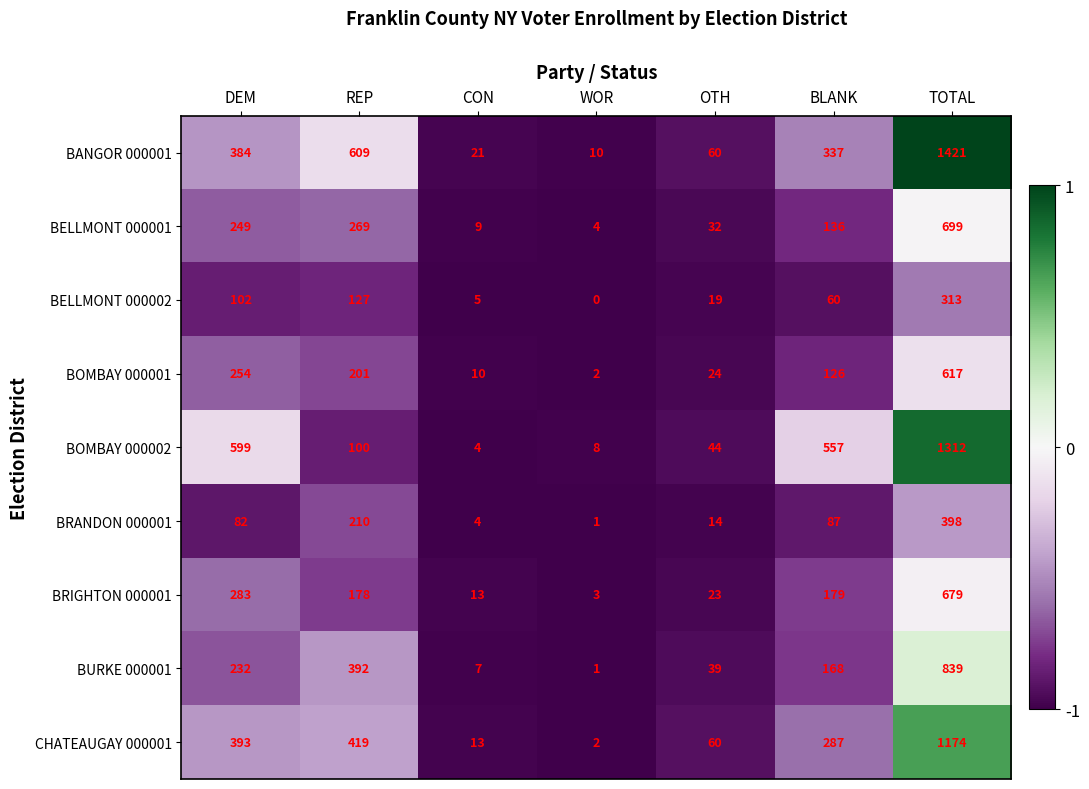

Count the number of categories in the chart.

7